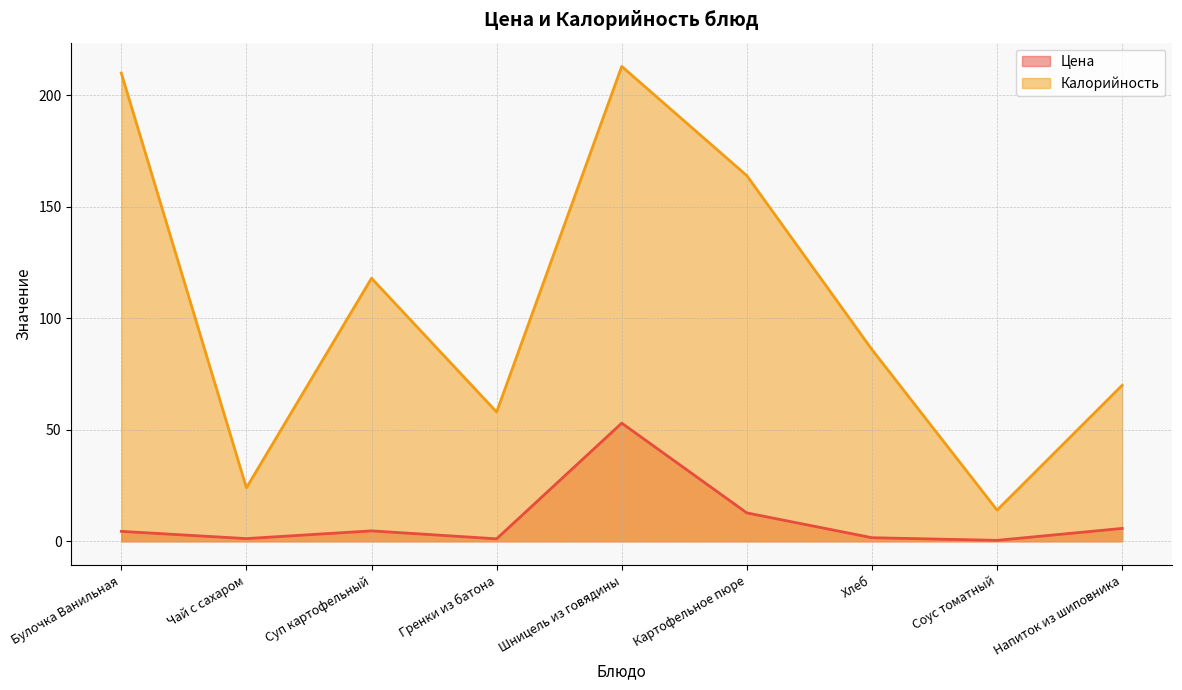

True or false: Калорийность and Цена intersect in this chart.

False